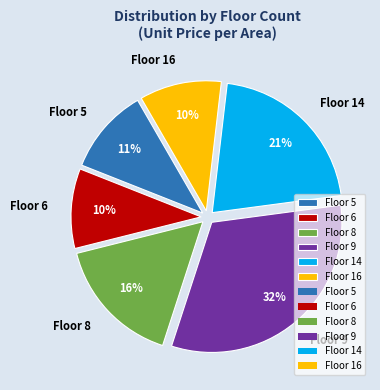

To the nearest percent, what portion does Floor 6 represent?

10%